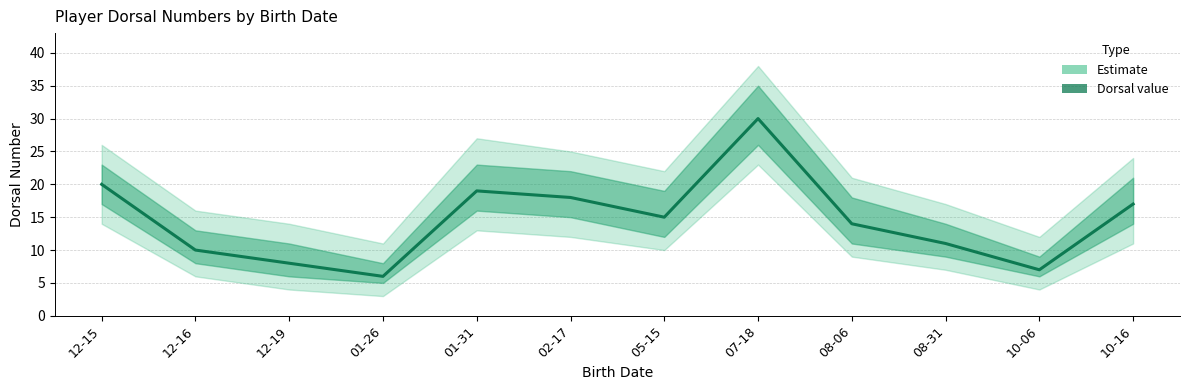

What position from the left is 08-06?

9